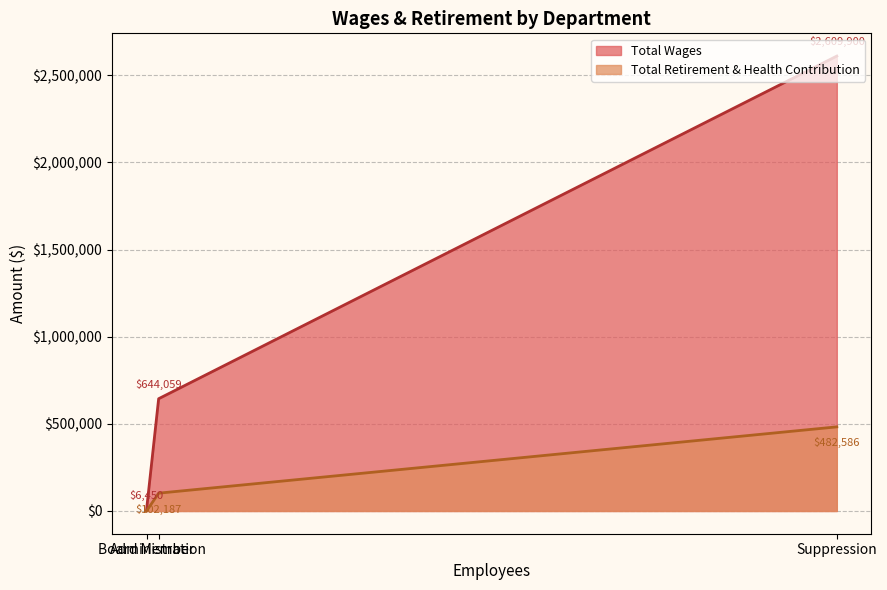

Is the value of Total Retirement & Health Contribution at Administration greater than the value of Total Wages at Administration?

No